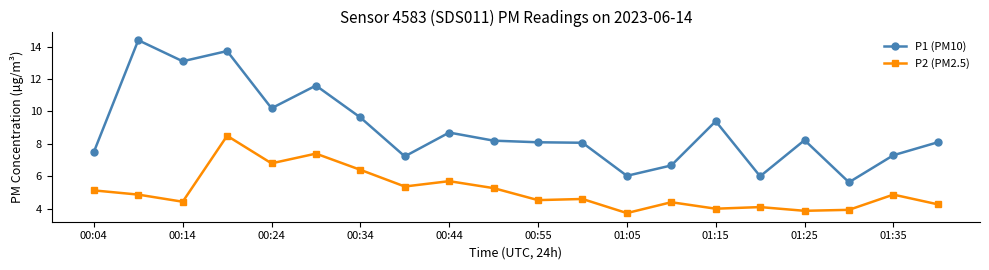

Which series has the largest total across all categories?

P1 (PM10)